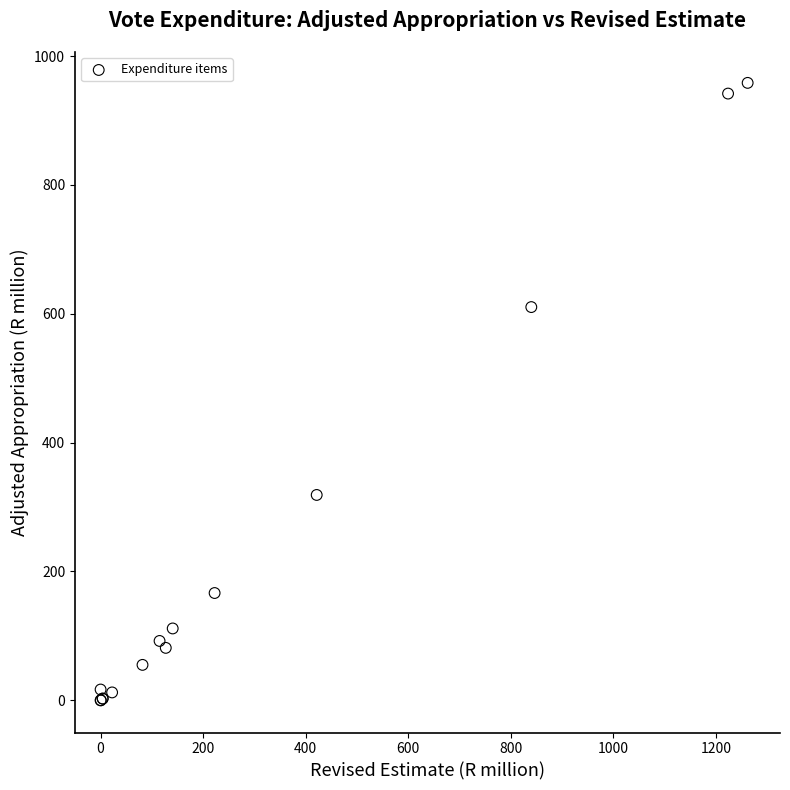

What Y value in the scatter plot is closest to 479?

610.4